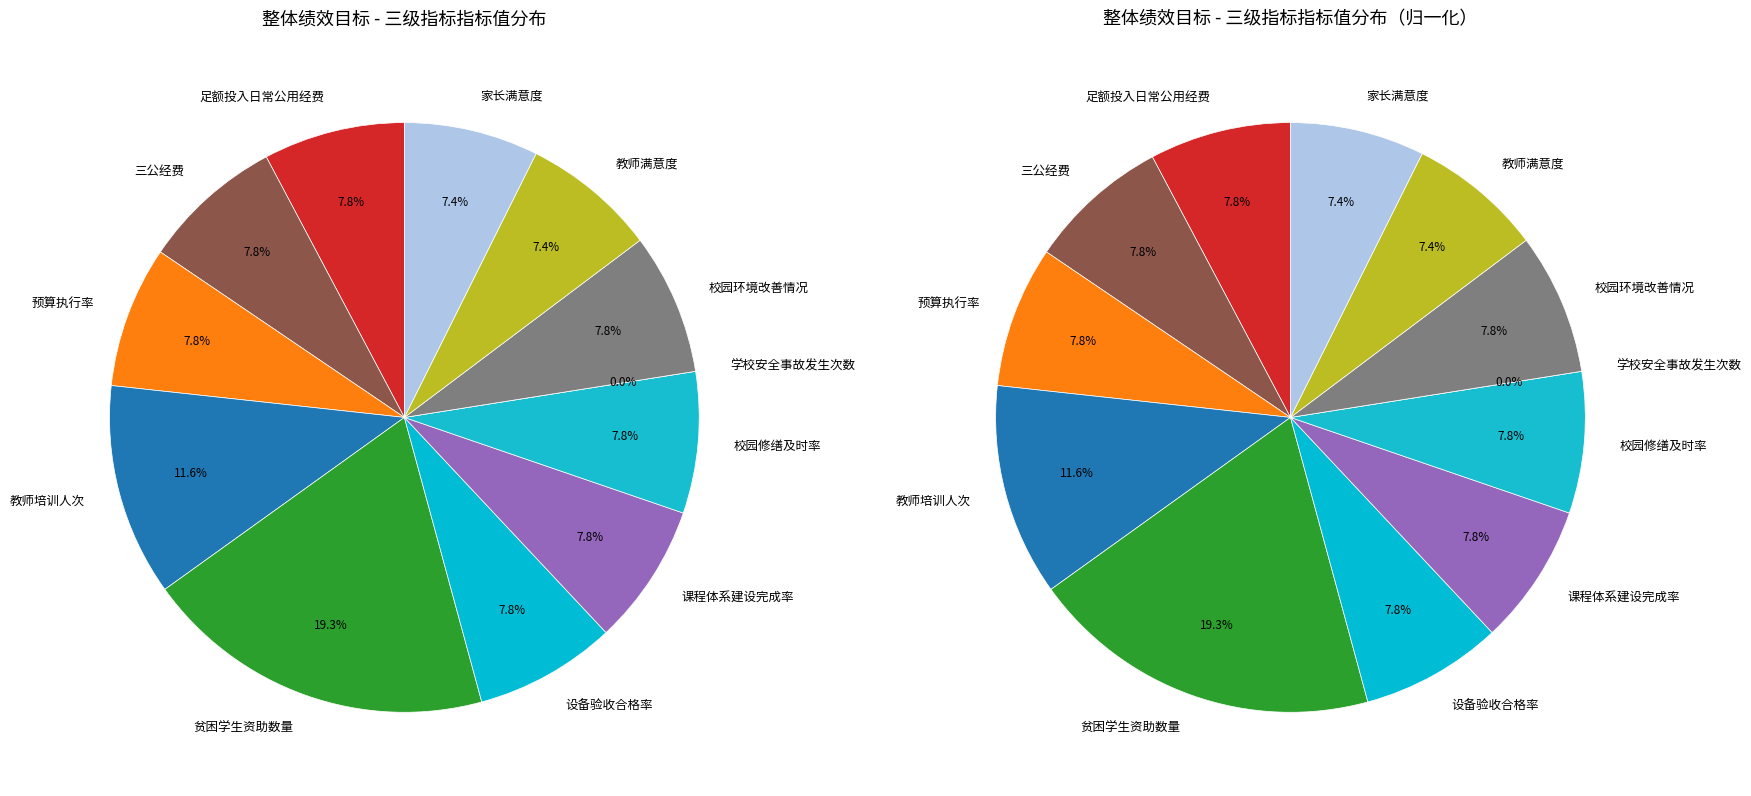

The 教师培训人次 slice represents 12% of the pie. True or false?

True